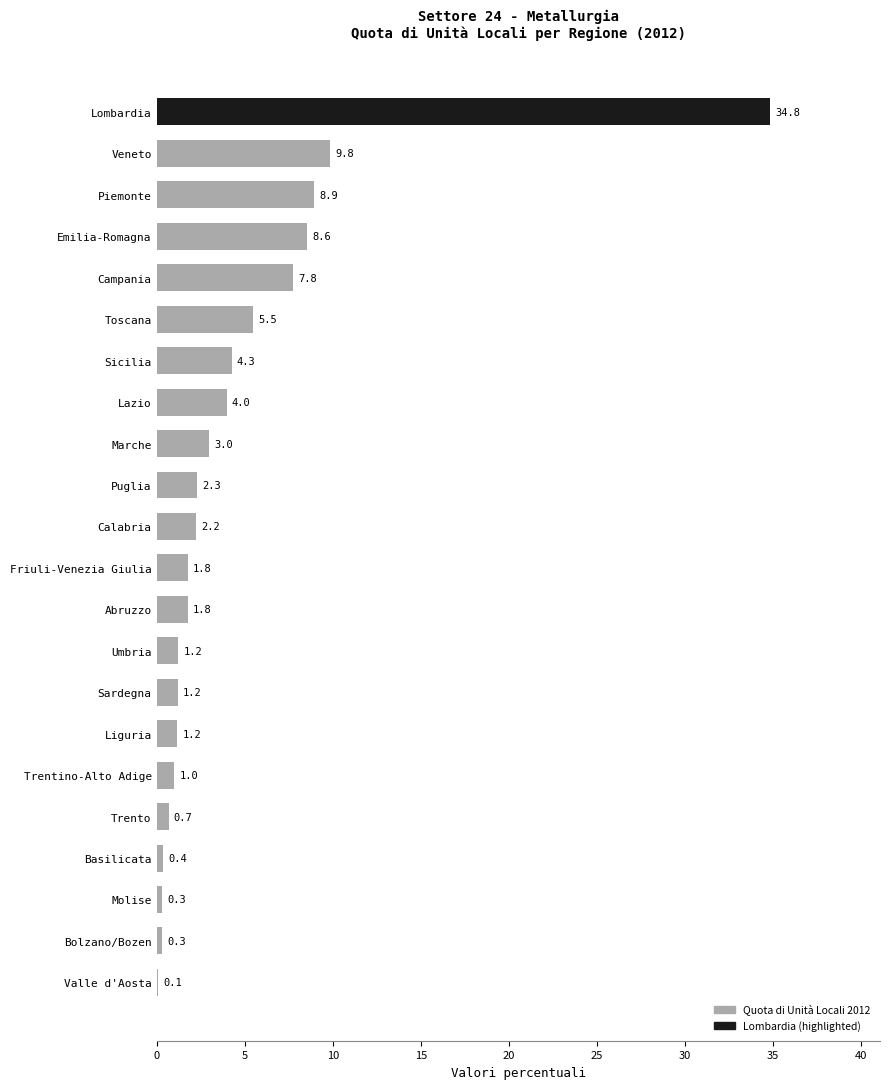

Reading top to bottom, what are all the values shown in this chart?

Lombardia=34.8	Veneto=9.8	Piemonte=8.9	Emilia-Romagna=8.6	Campania=7.8	Toscana=5.5	Sicilia=4.3	Lazio=4.0	Marche=3.0	Puglia=2.3	Calabria=2.2	Friuli-Venezia Giulia=1.8	Abruzzo=1.8	Umbria=1.2	Sardegna=1.2	Liguria=1.2	Trentino-Alto Adige=1.0	Trento=0.7	Basilicata=0.4	Molise=0.3	Bolzano/Bozen=0.3	Valle d'Aosta=0.1